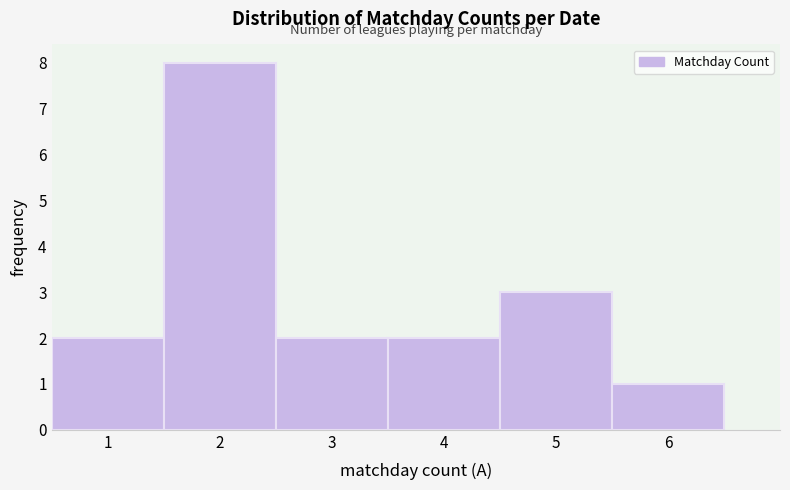

How tall is the bar that spans 2.5 to 3.5 on the x-axis? The values are not printed on the chart, so give them approximately, as read against the axis.

2